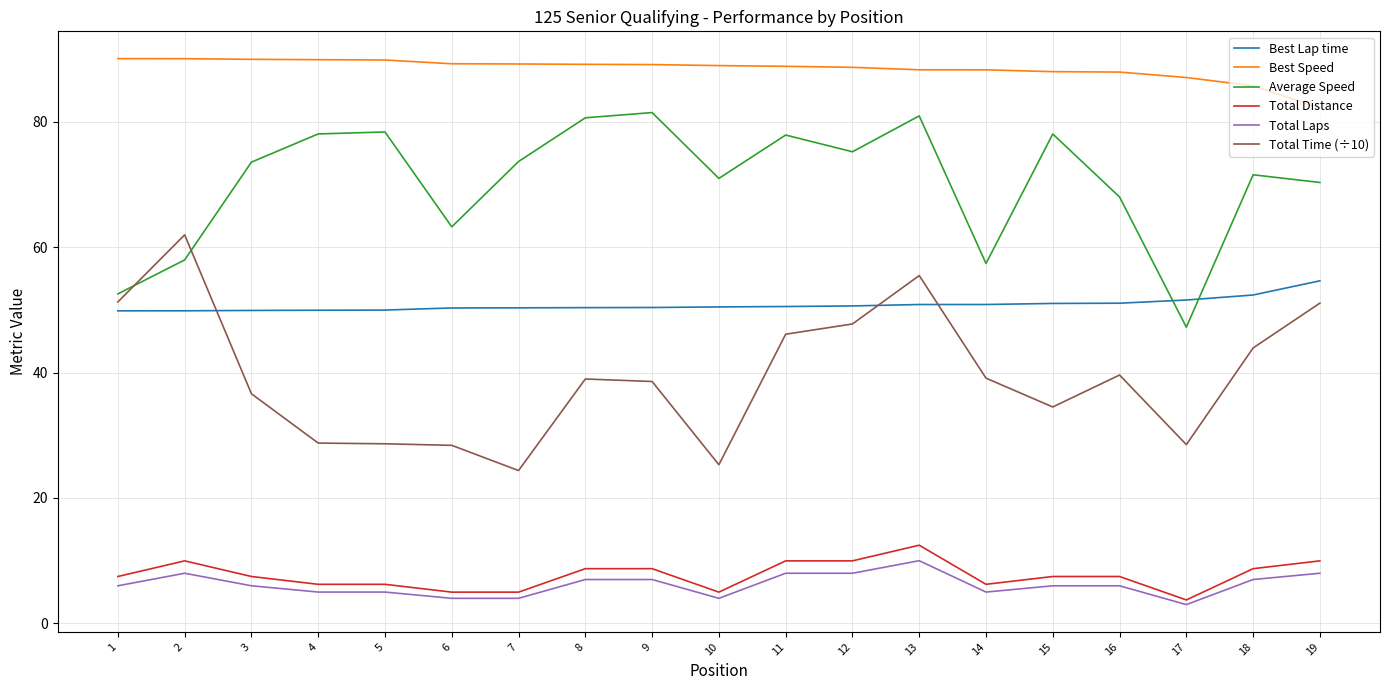

What is the maximum value for Total Distance?

12.5